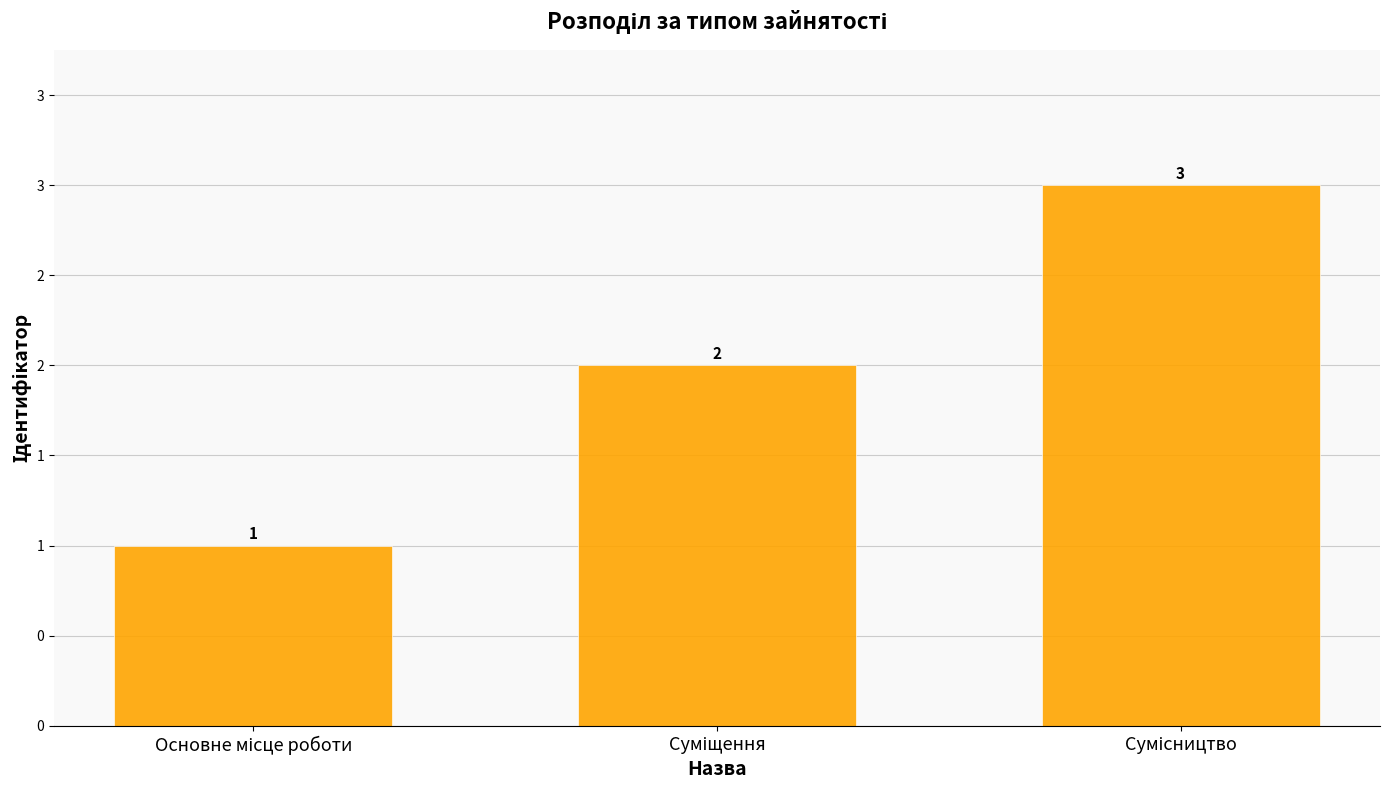

Which has a higher value, Основне місце роботи or Сумісництво?

Сумісництво